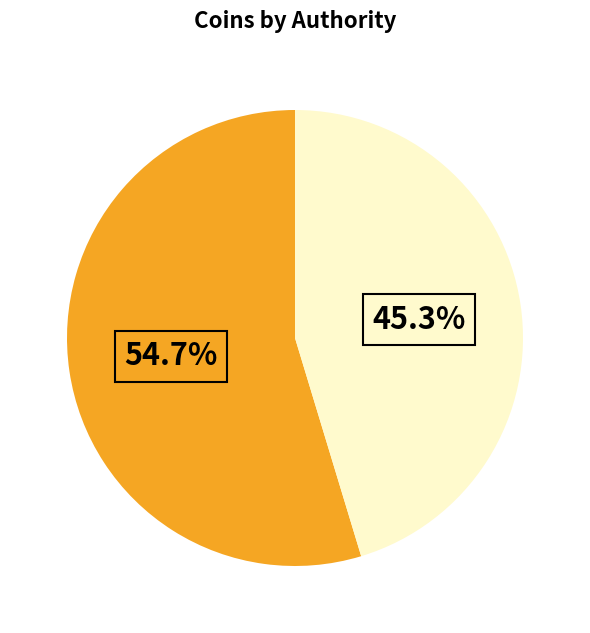

Does any single category account for the majority?

Yes